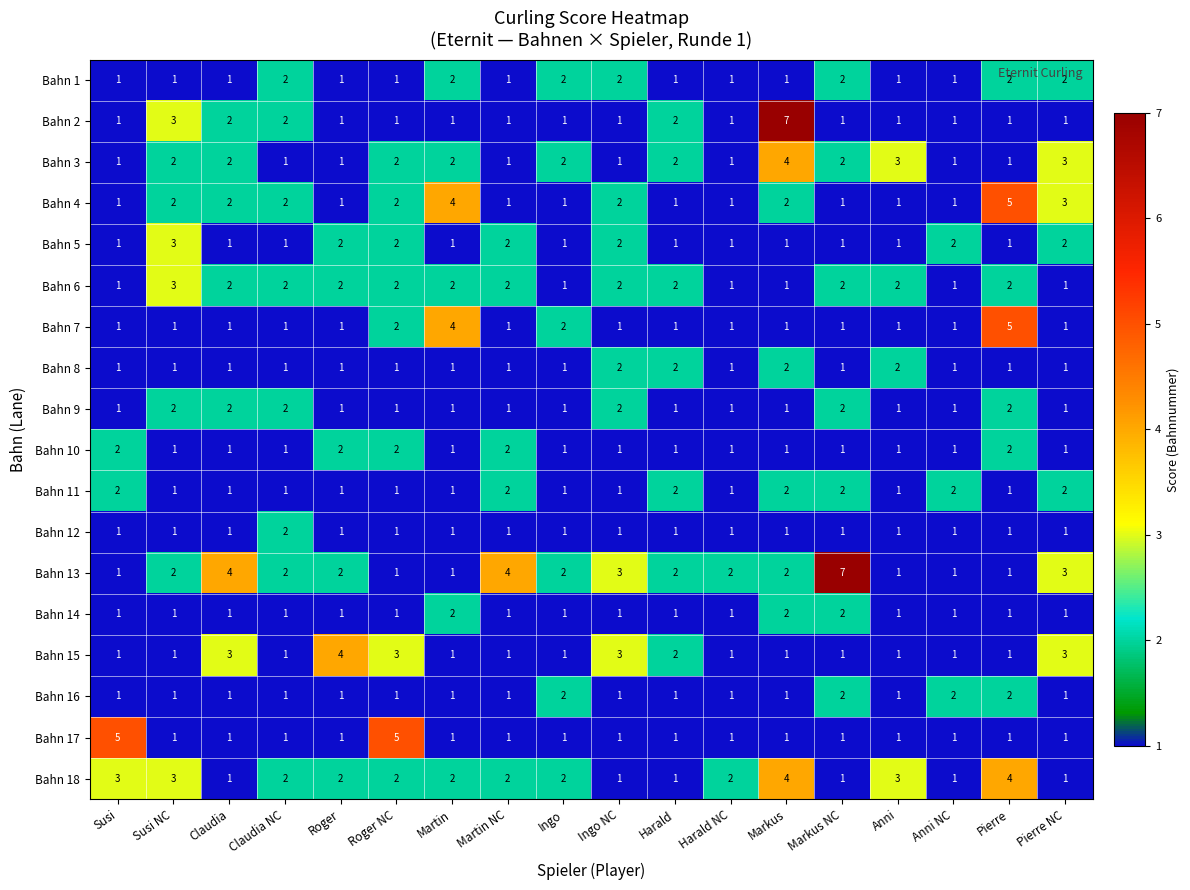

What value does the Bahn 2 series have at Susi NC?

3